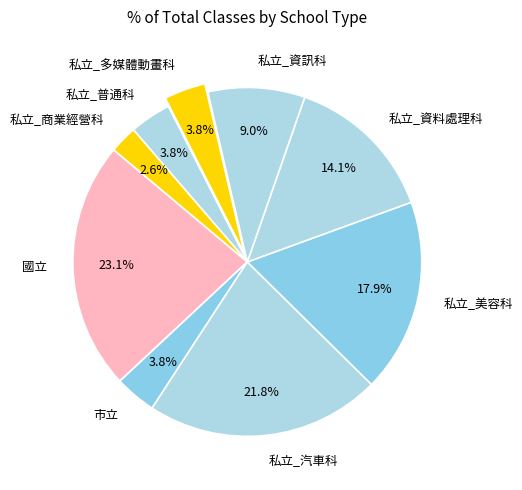

Which category has the biggest portion of the pie?

國立